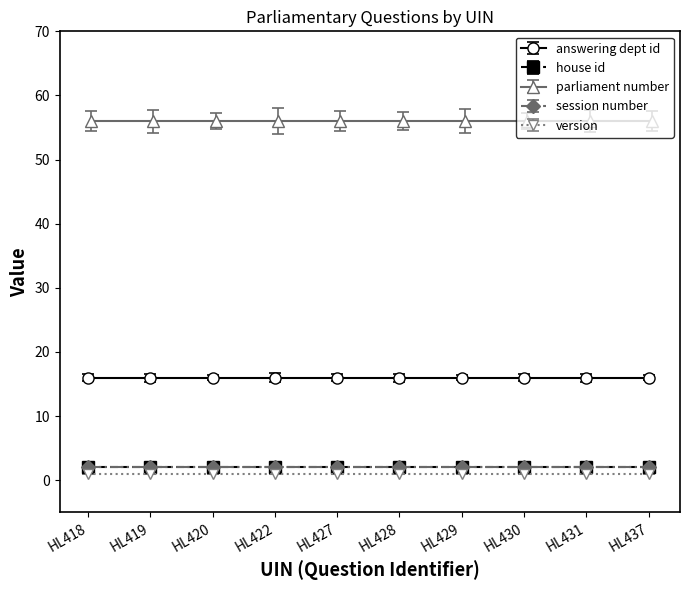

Count the number of data series in this chart.

5